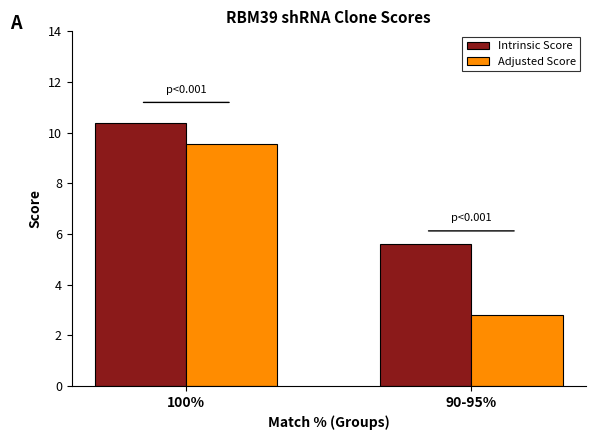

What is the difference between the Intrinsic Score values at 100% and 90-95%?

4.8